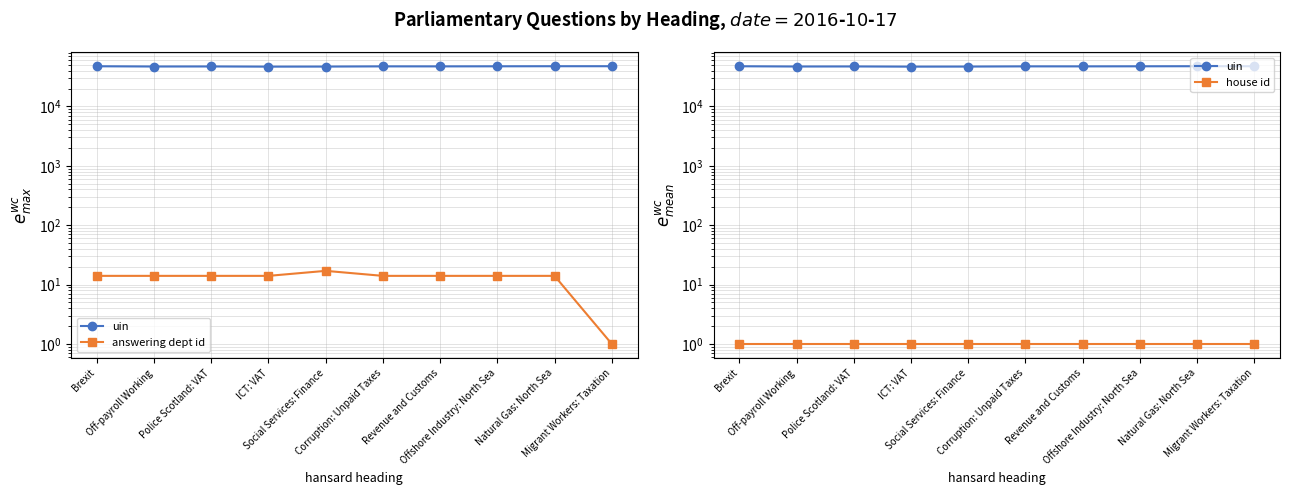

Reading right to left, list all the values displayed in this chart.

uin: 47543	47546	47398	47252	47276	46900	46782	47109	47016	47467
answering dept id: 1	14	14	14	14	17	14	14	14	14
house id: 1	1	1	1	1	1	1	1	1	1